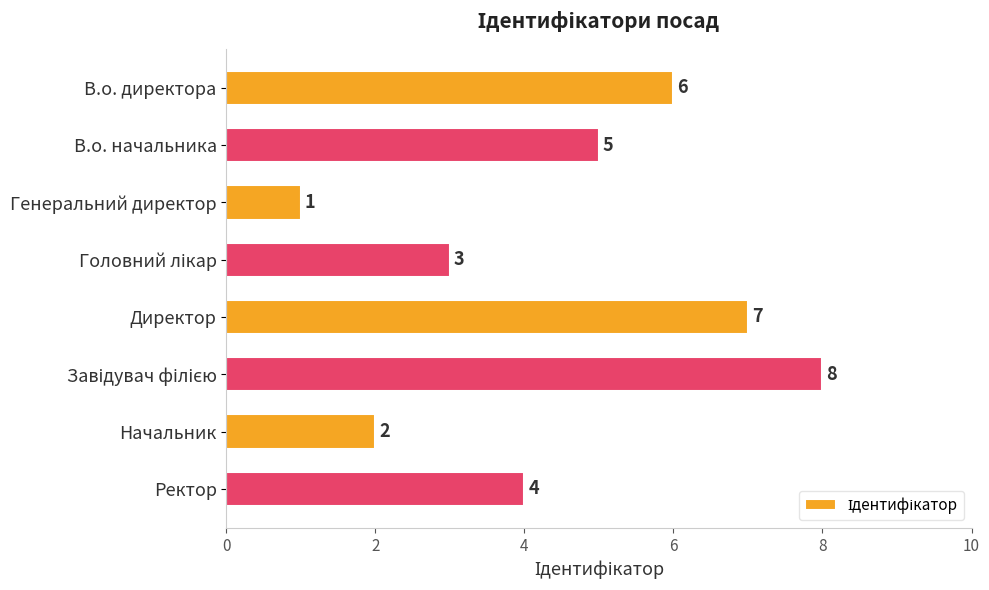

True or false: the data shows 2 at В.о. начальника.

False